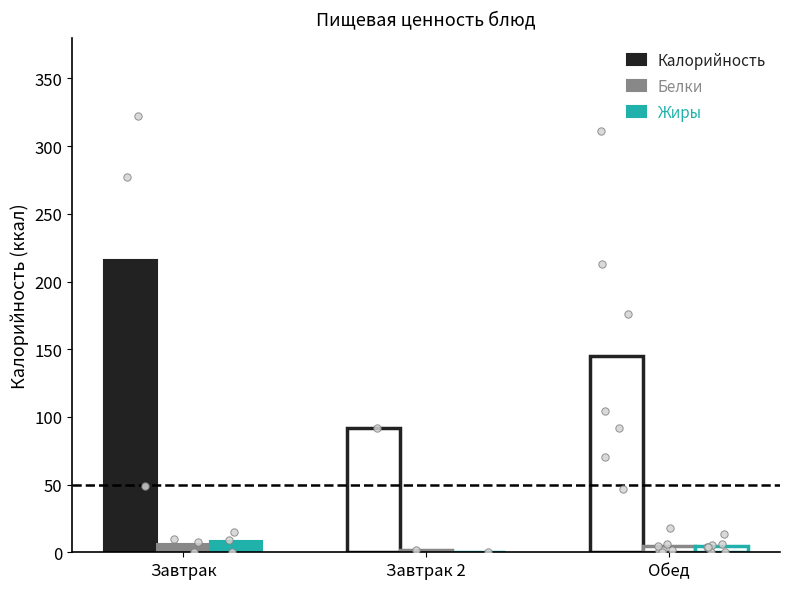

Is it true that Калорийность equals 79.0 at Завтрак?

False